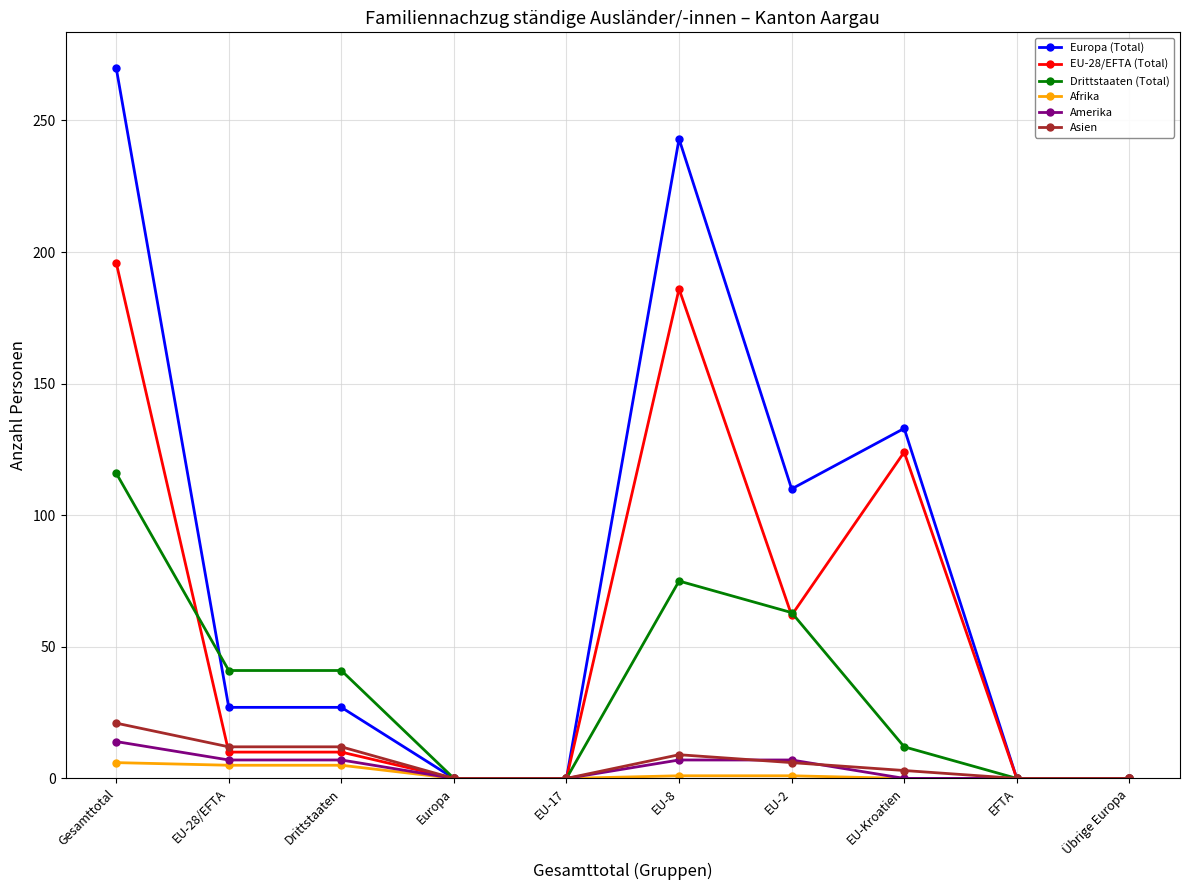

Which series has the widest spread of values?

Europa (Total)